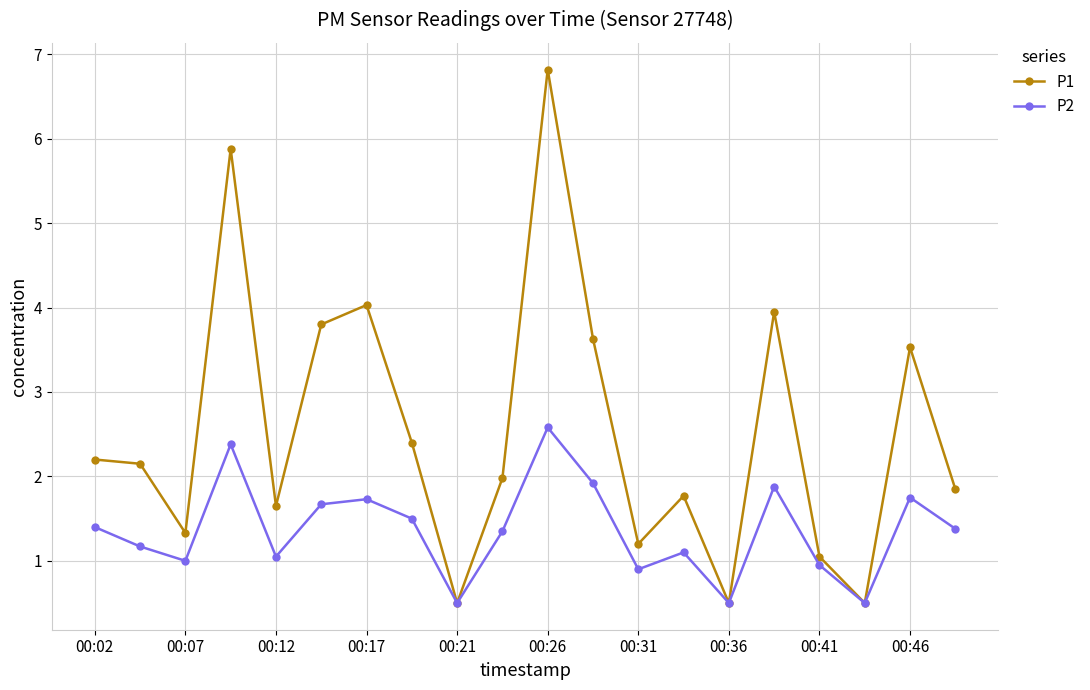

What is the value of the P2 point at the 14th from the left?

1.1